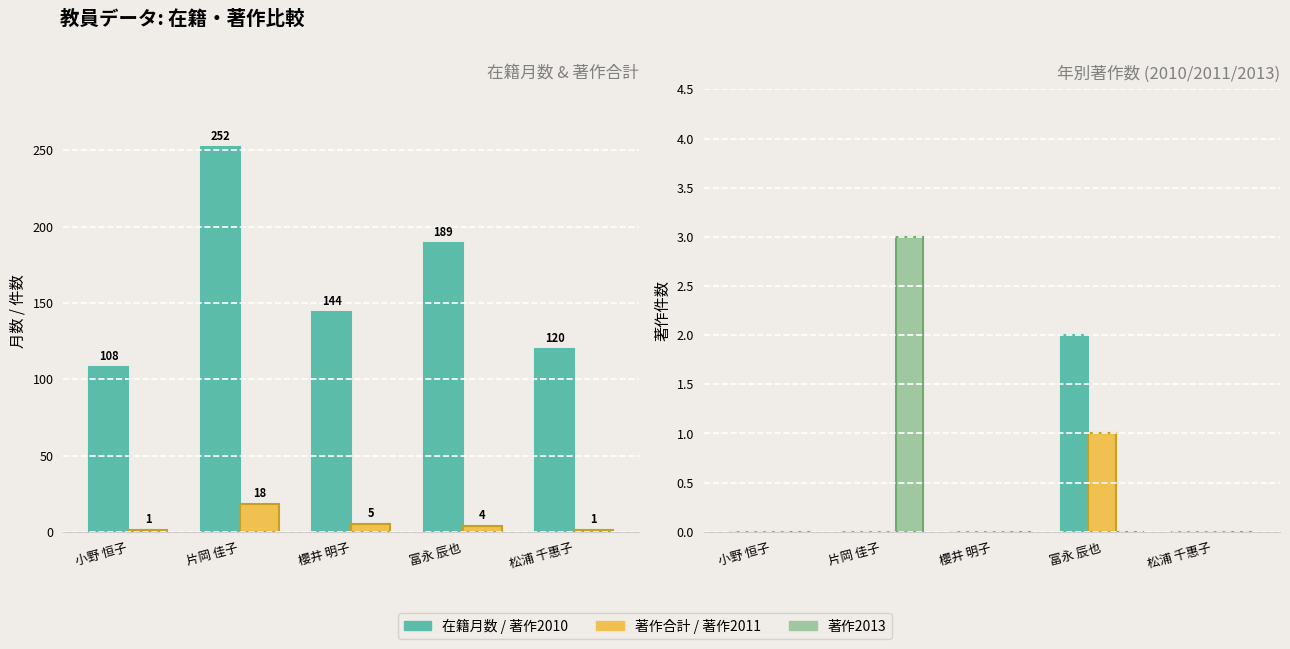

What is the total value across all series at 小野 恒子?

109